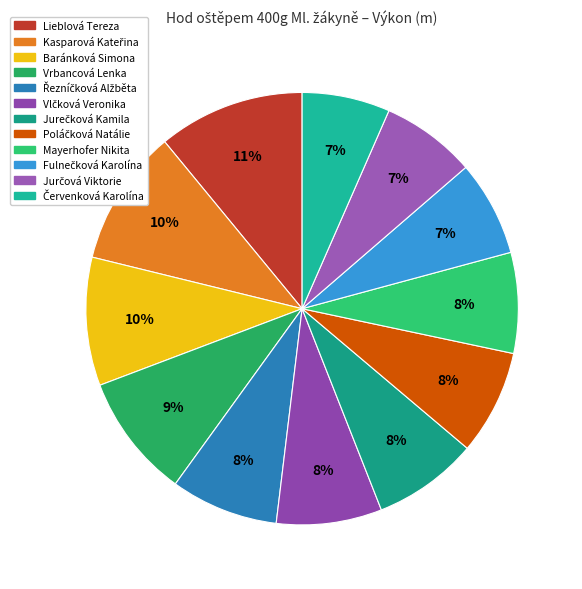

How many slices are in this pie chart?

12